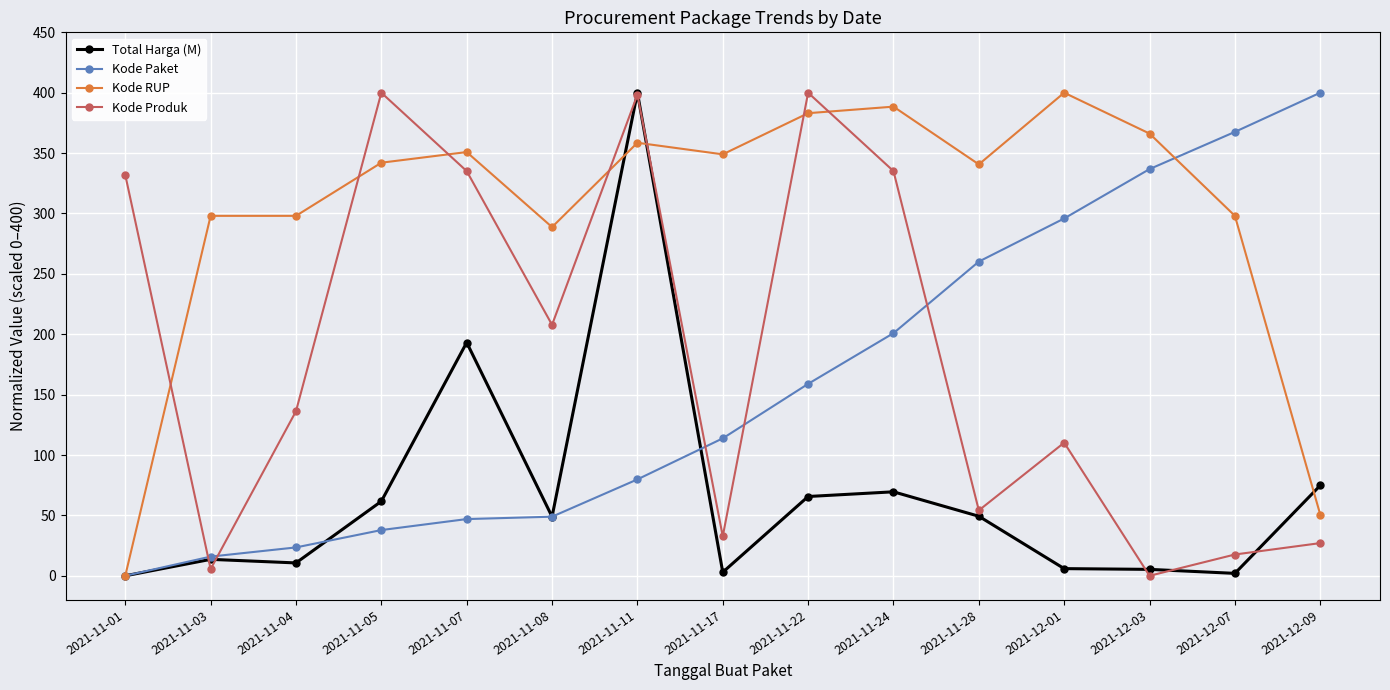

How many times do Kode Produk and Kode RUP cross each other?

7